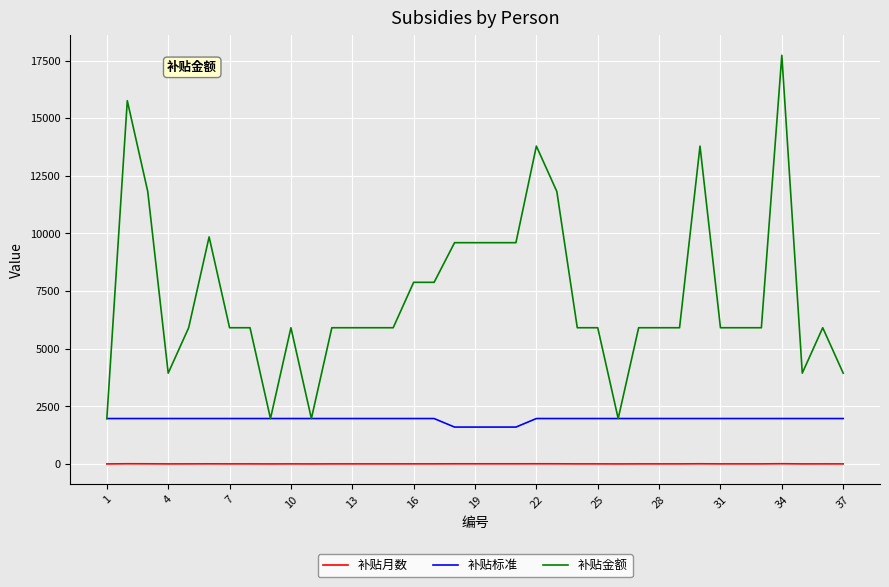

Which series has the largest total across all categories?

补贴金额